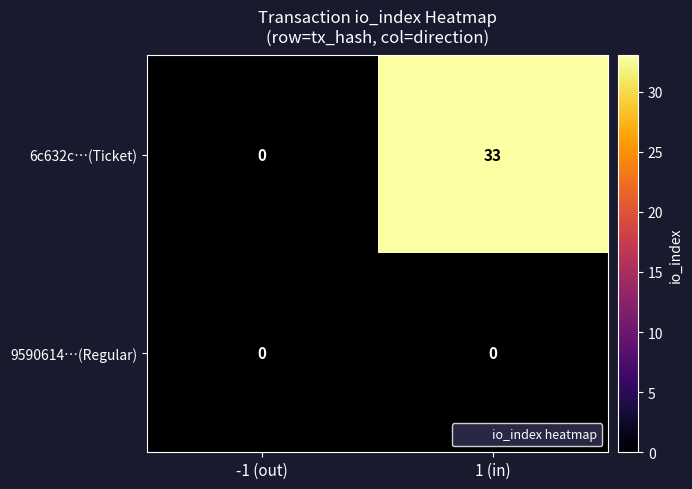

Between -1 (out) and 1 (in), which series saw the biggest shift?

6c632c…(Ticket)